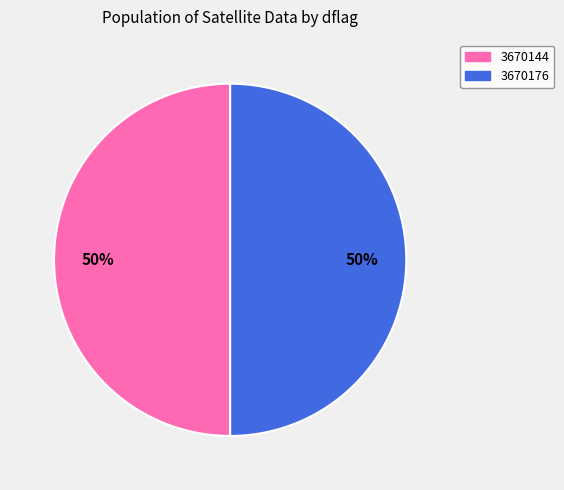

What is the ratio of the value at 3670176 to the value at 3670144?

1.0